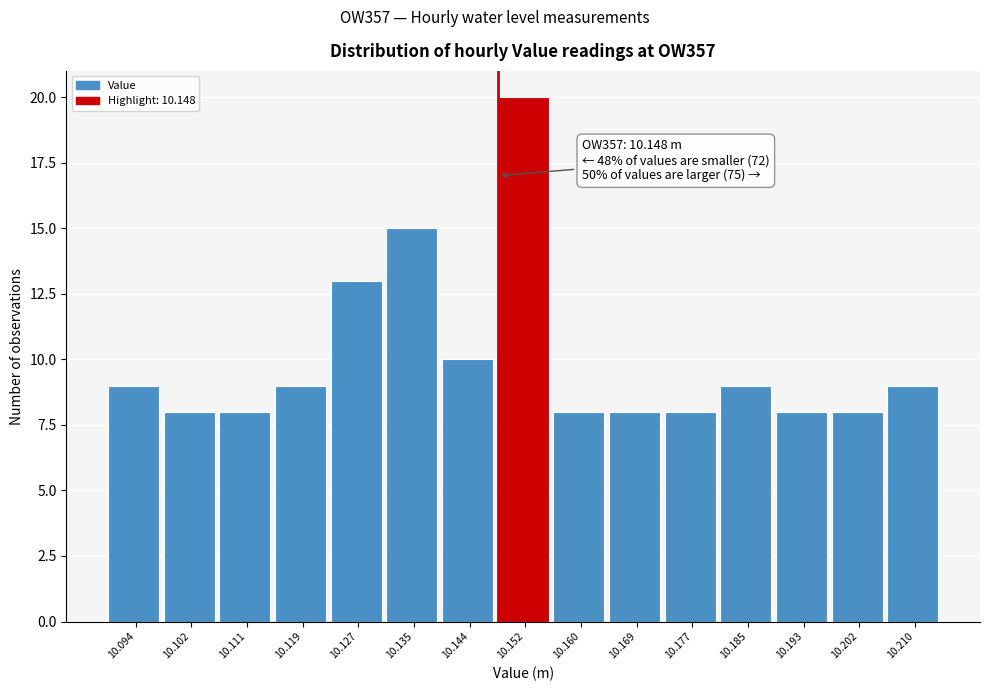

Which range on the x-axis has the tallest bar?

10.148 to 10.156